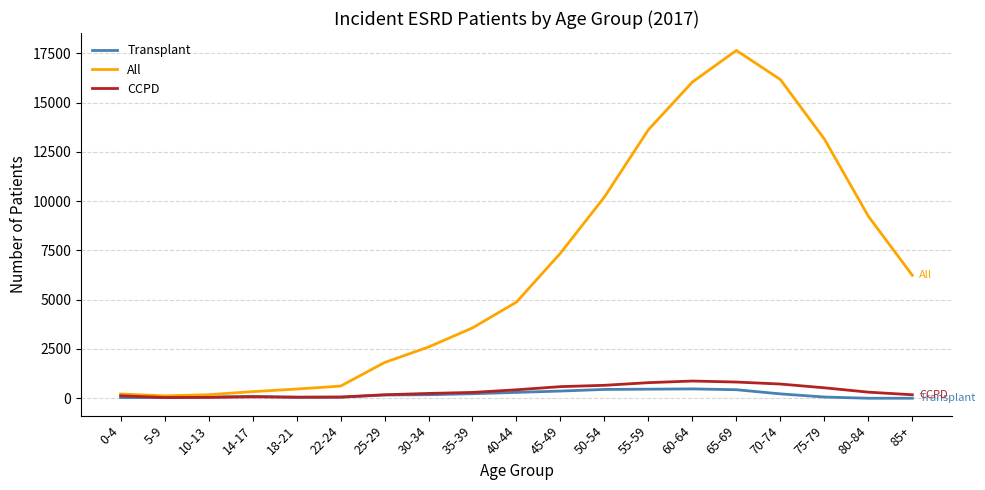

What is the sum of the All values at 75-79 and 40-44?

18034